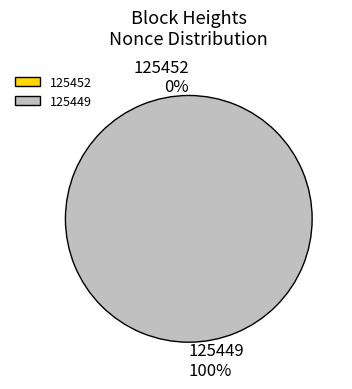

Which category has the smallest portion of the pie?

125452